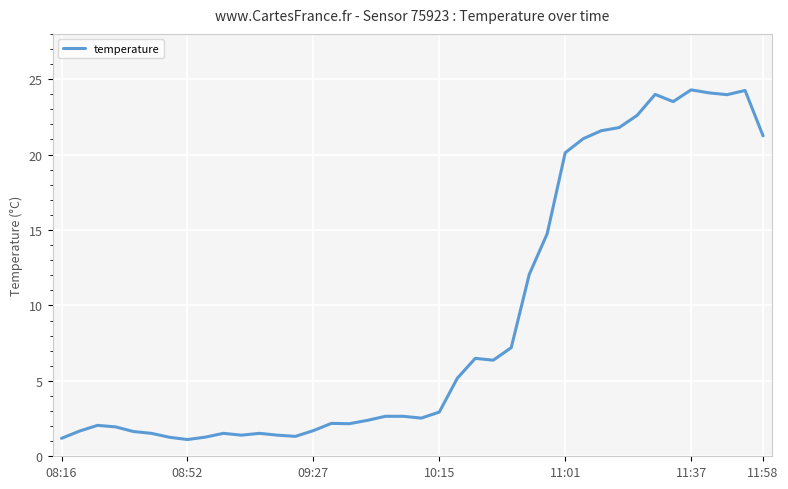

What is the difference between the maximum and minimum values?

23.2